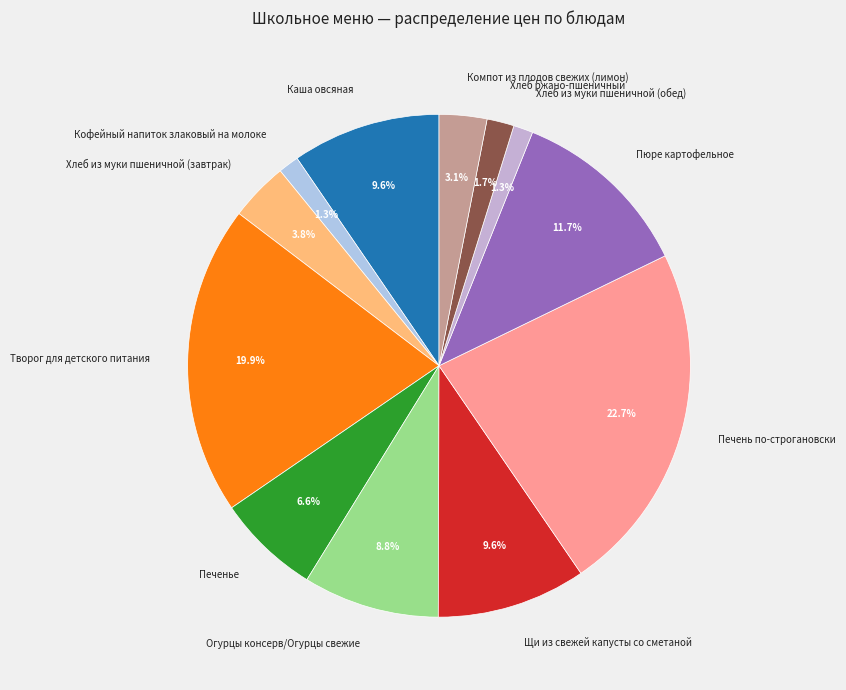

What is the largest slice in the pie chart?

Печень по-строгановски